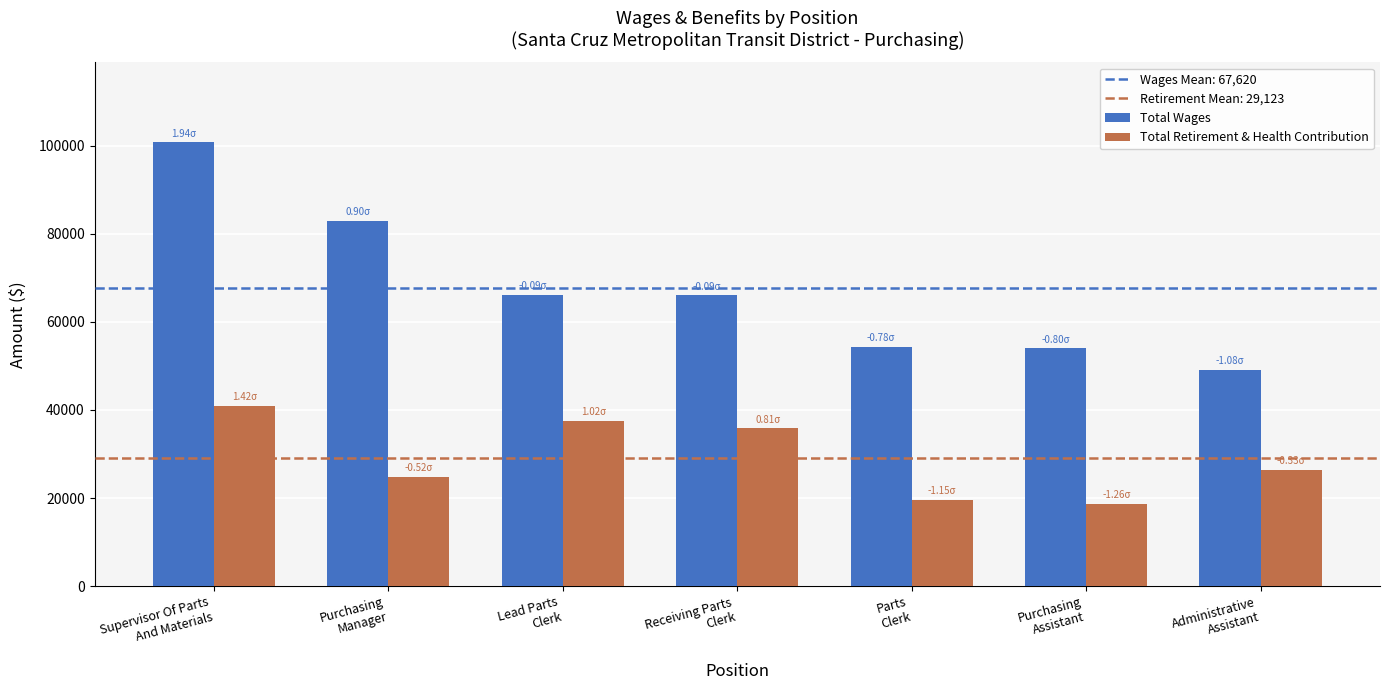

What is the difference between the Total Retirement & Health Contribution values at Parts
Clerk and Lead Parts
Clerk?

17962